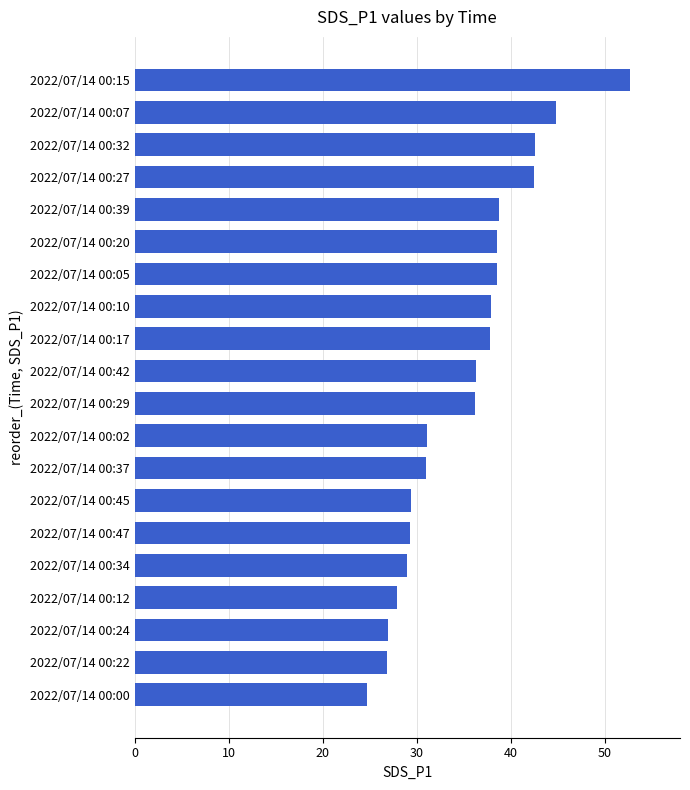

What is the ratio of the value at 2022/07/14 00:20 to the value at 2022/07/14 00:00?

1.6